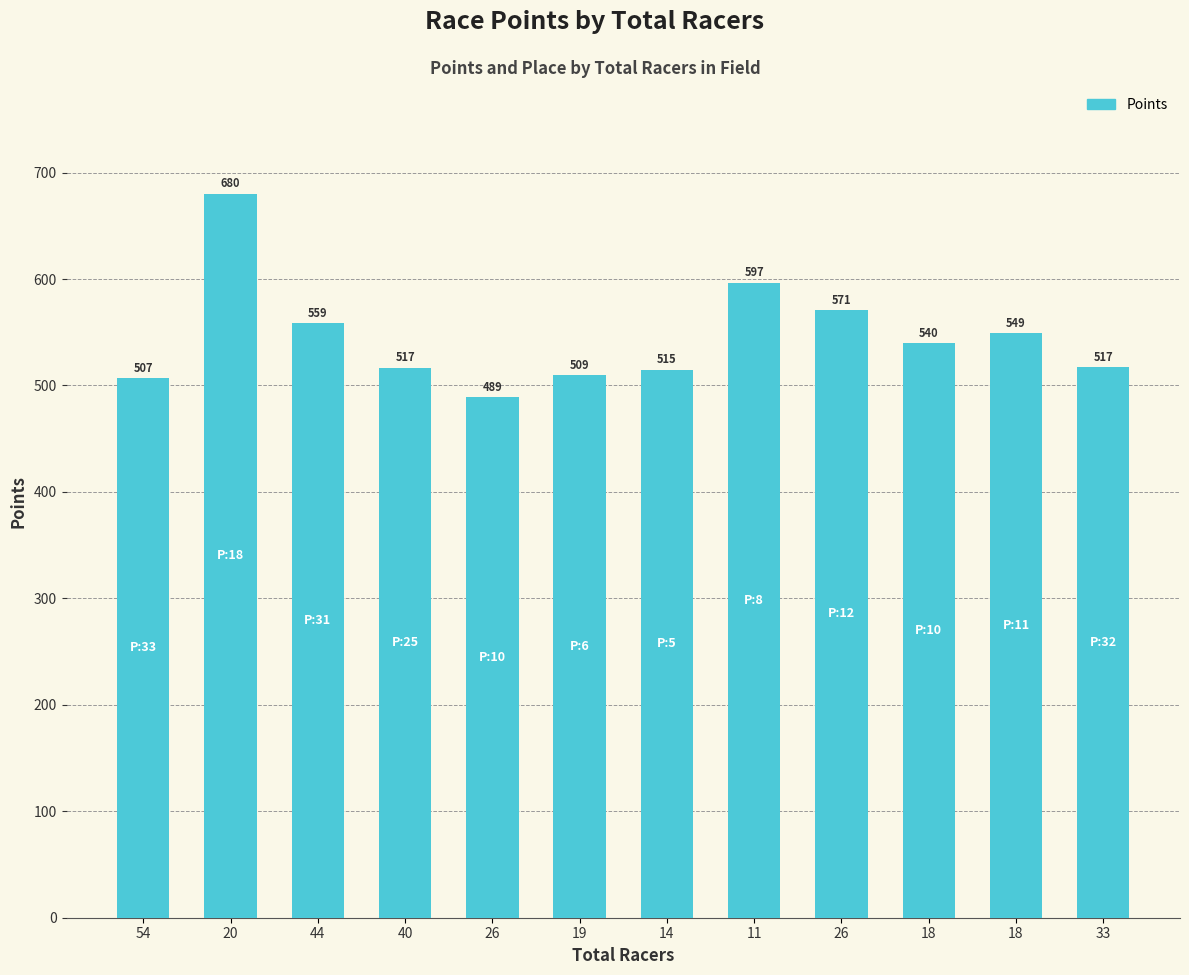

Is it true that the value at 11 is 596.6?

True